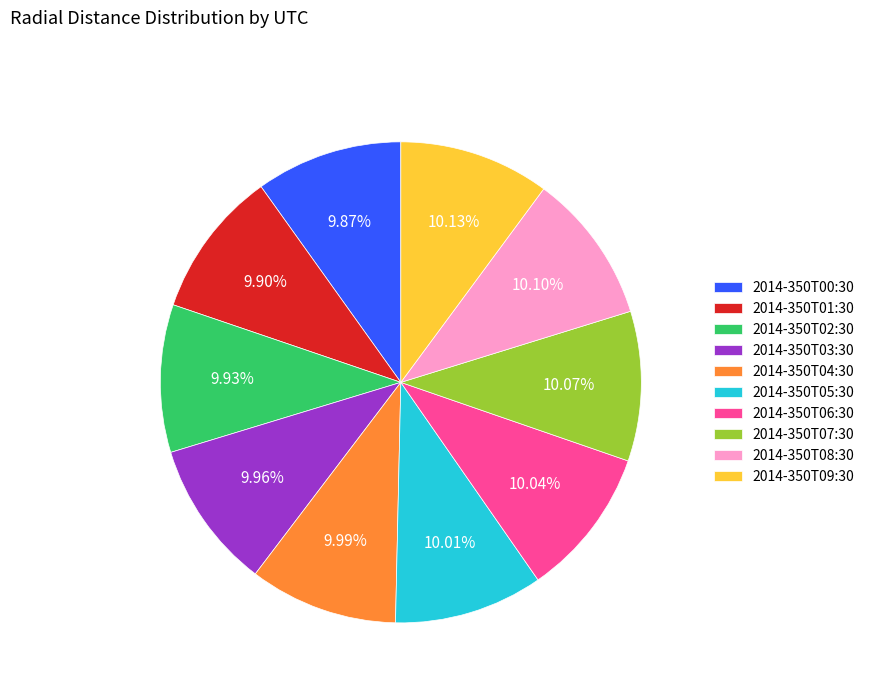

Approximately how many times larger is the value at 2014-350T04:30 compared to 2014-350T07:30?

1.0